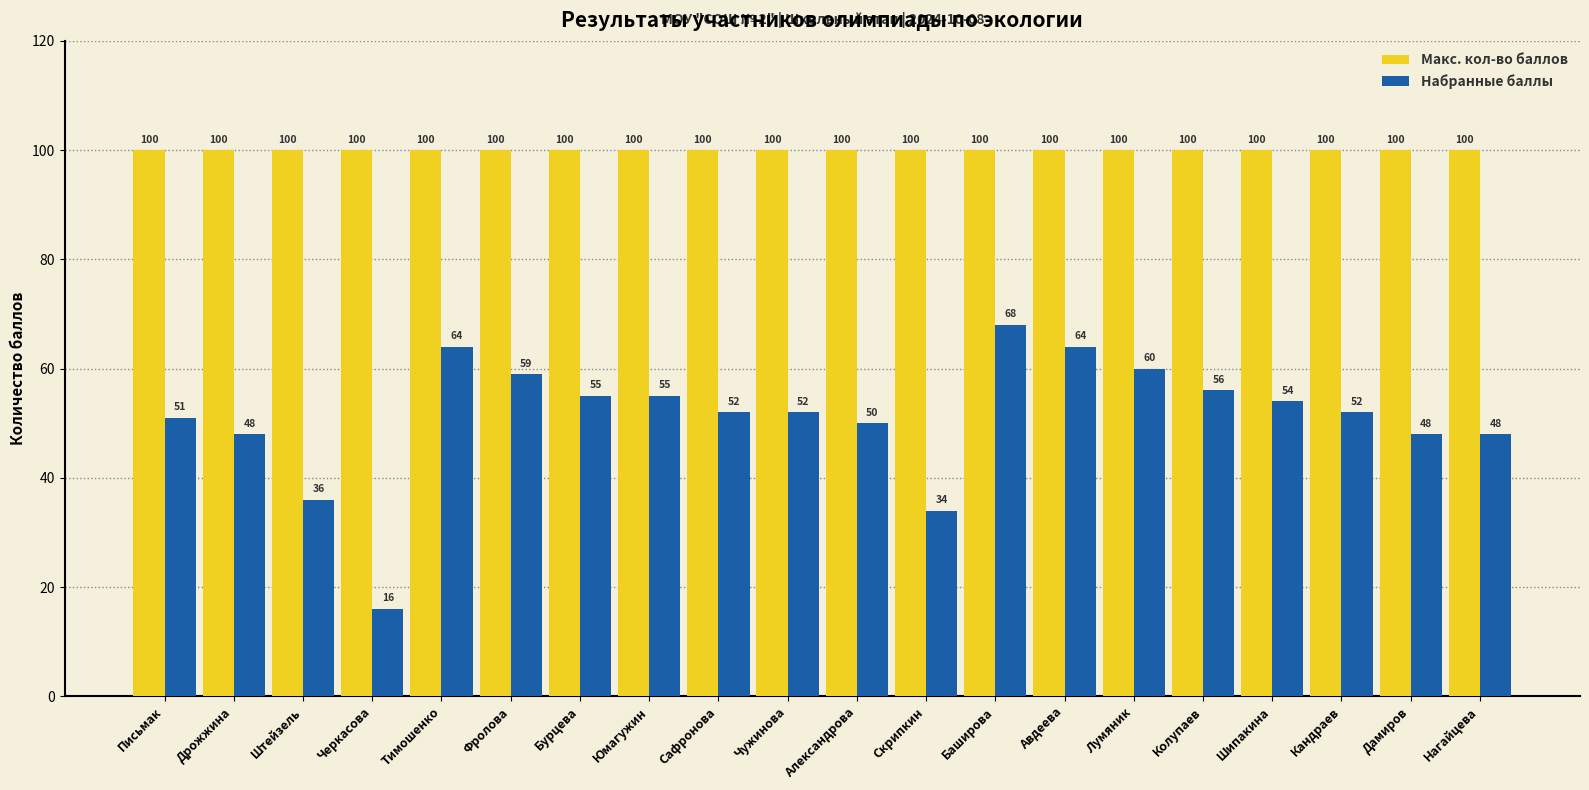

List the series in order of their peak value, lowest first.

Набранные баллы, Макс. кол-во баллов